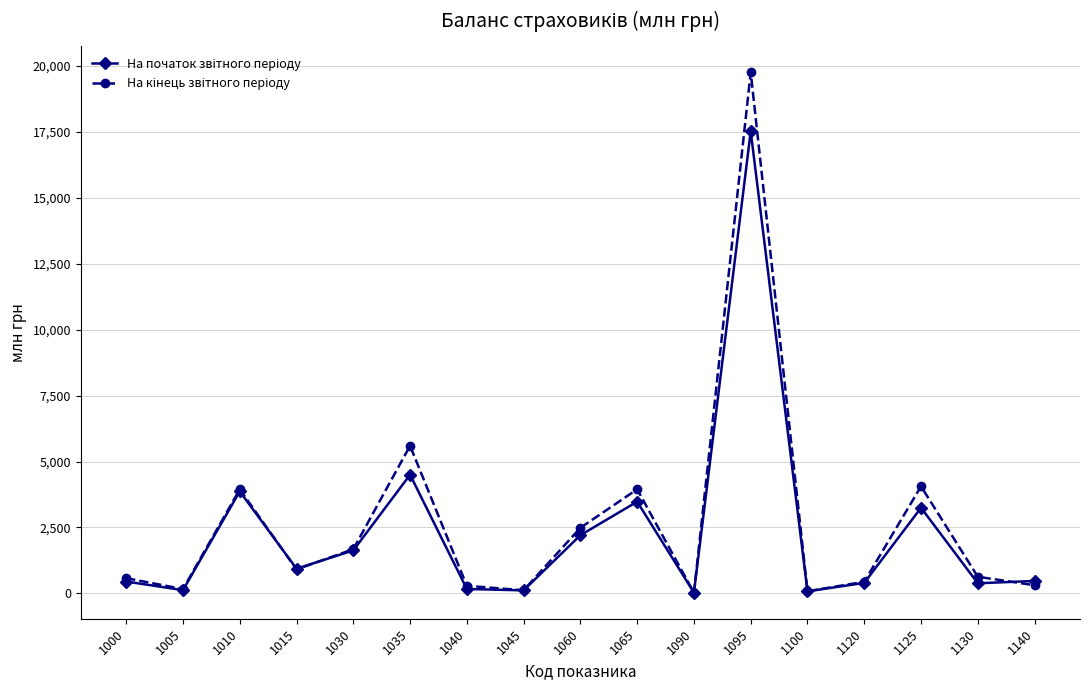

What is the greatest value displayed?

19743.7